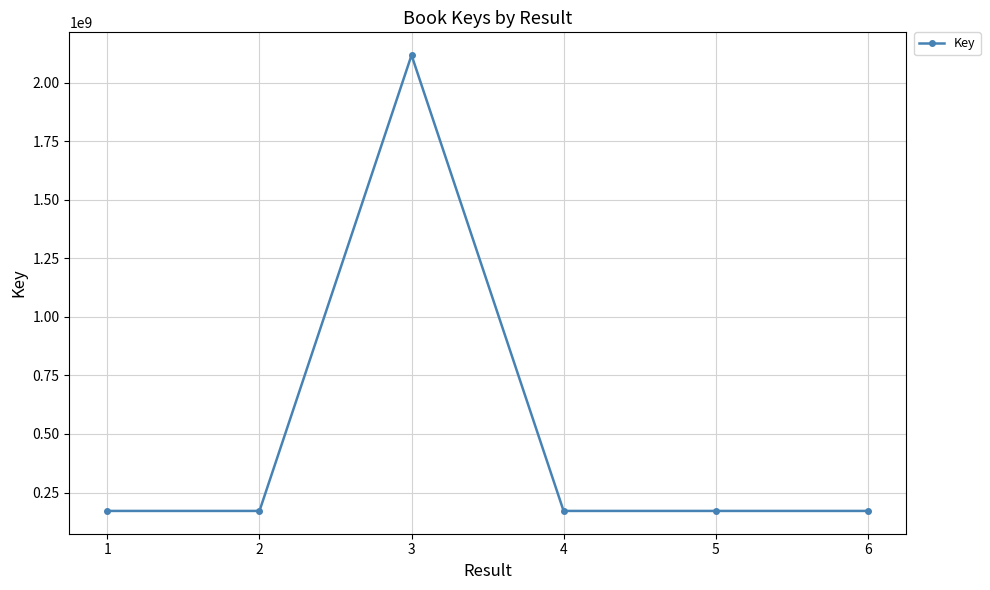

What is the average value?

495844998